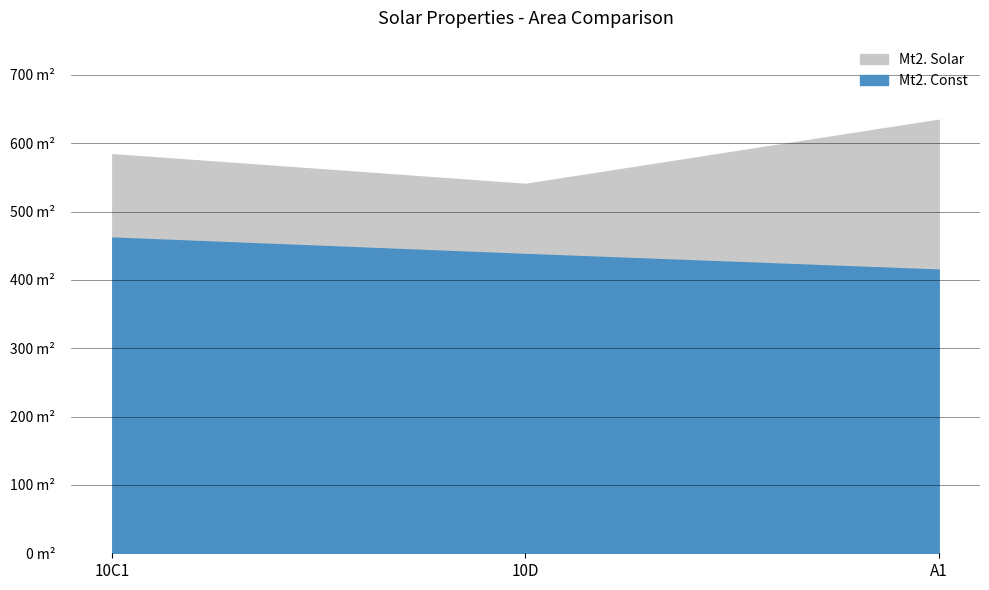

What is the label of the 1st point from the left?

10C1